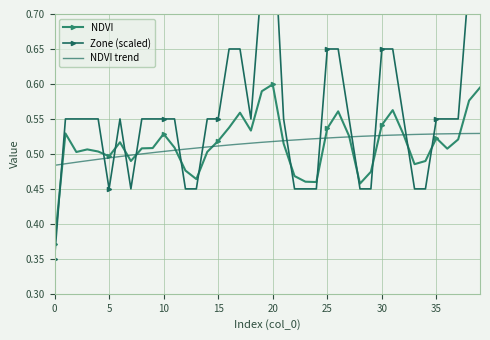

What is the spread (max minus min) of values at 31?

0.1